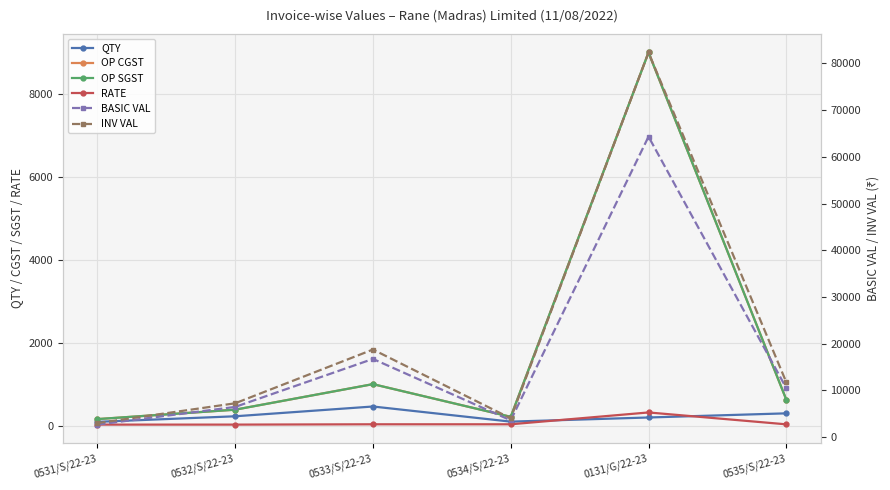

Which category has the highest value in the OP SGST series?

0131/G/22-23